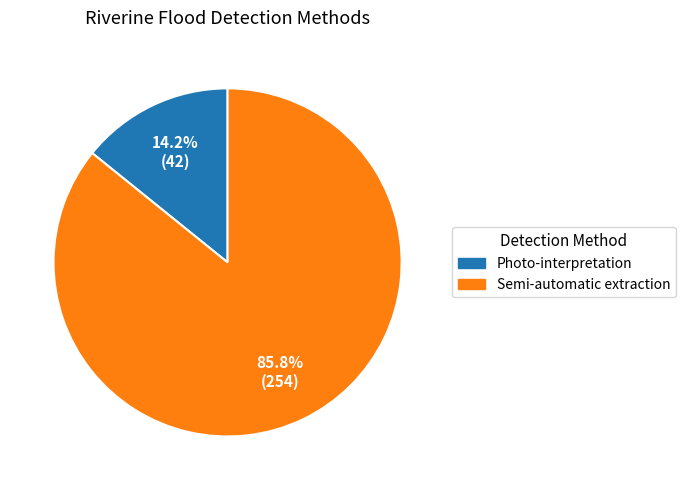

Count the number of slices in the pie.

2